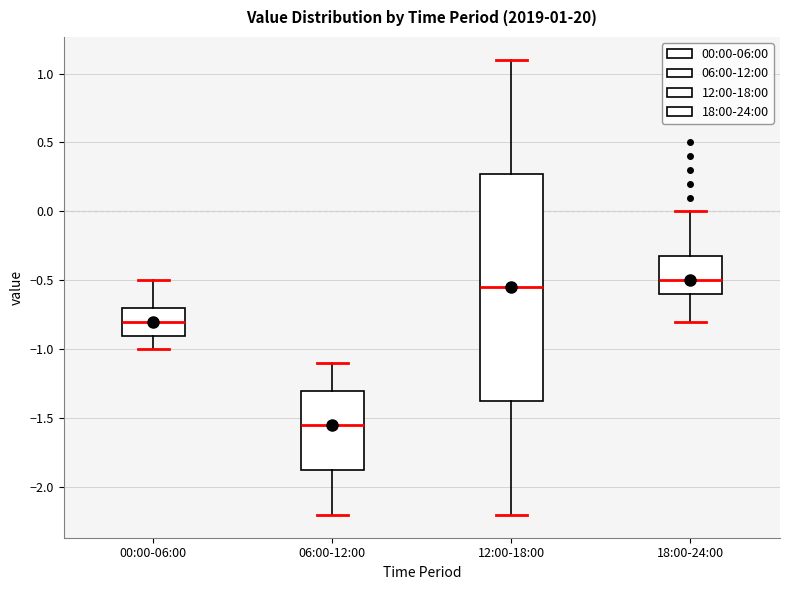

Which box is the tallest, from its lower edge to its upper edge?

12:00-18:00